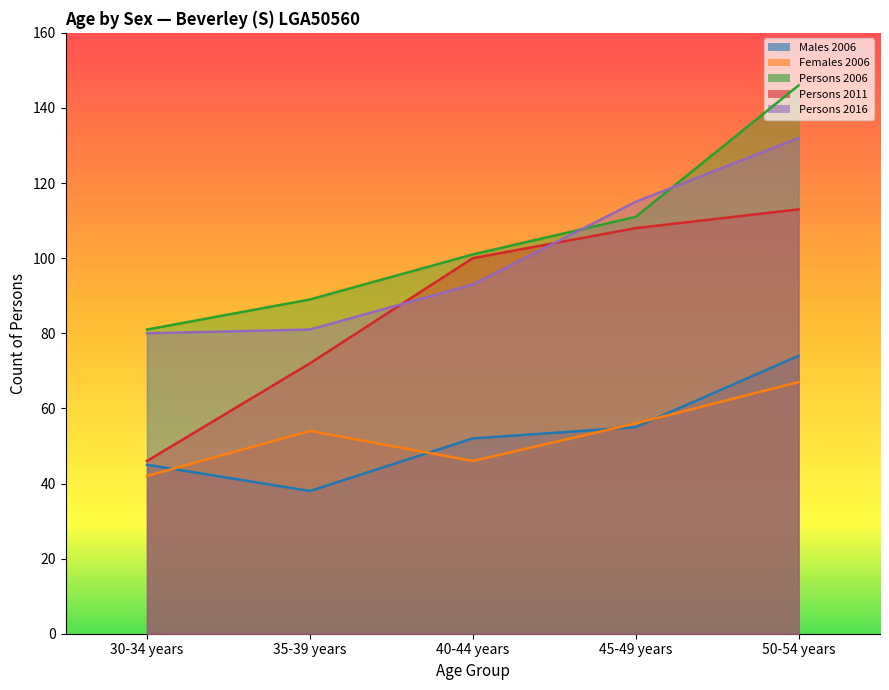

The value of Persons 2011 at 30-34 years is 69. True or false?

False